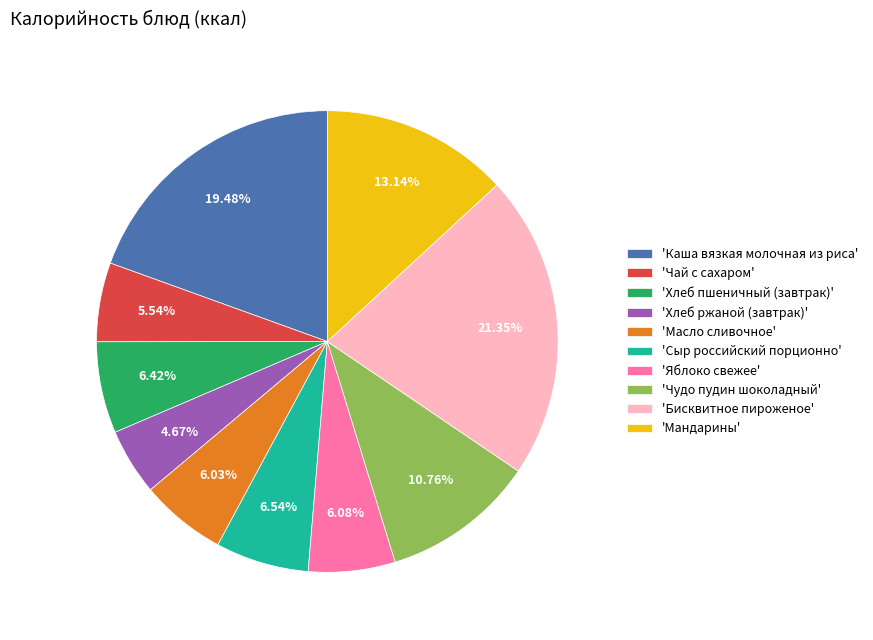

Count the number of slices in the pie.

10